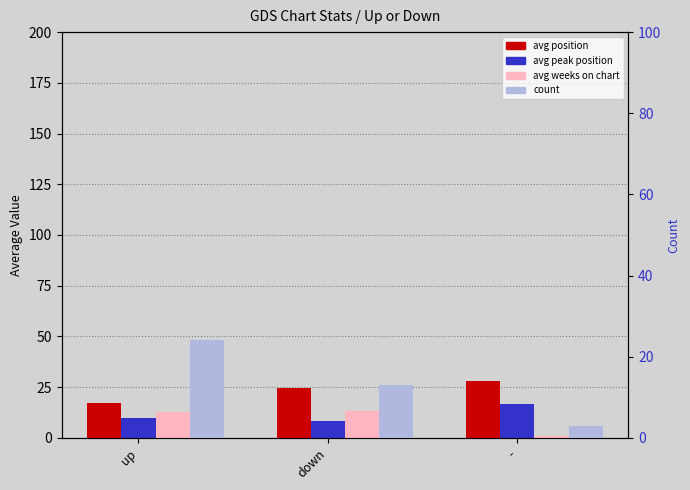

At how many categories does at least one series exceed 16?

3